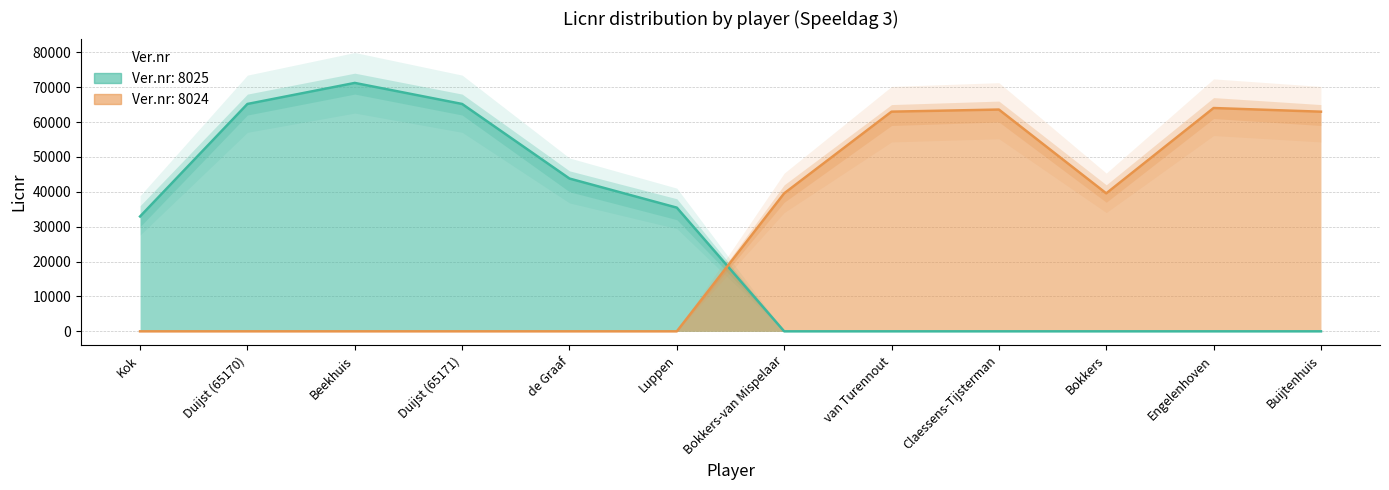

List the series in order of their overall mean, lowest first.

Ver.nr: 8025, Ver.nr: 8024